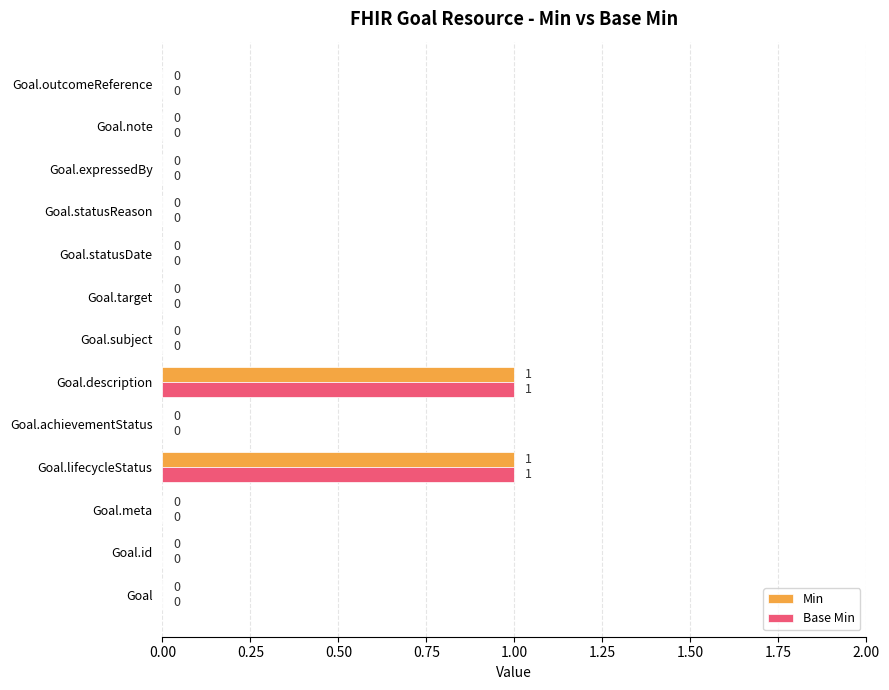

The value of Min at Goal.note is 0. True or false?

True